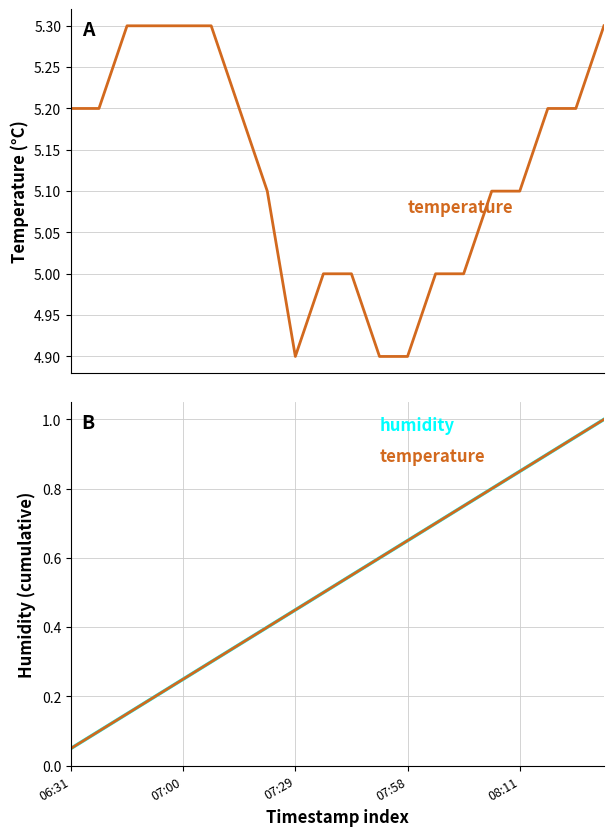

How many temperature values are between 5 and 6?

17